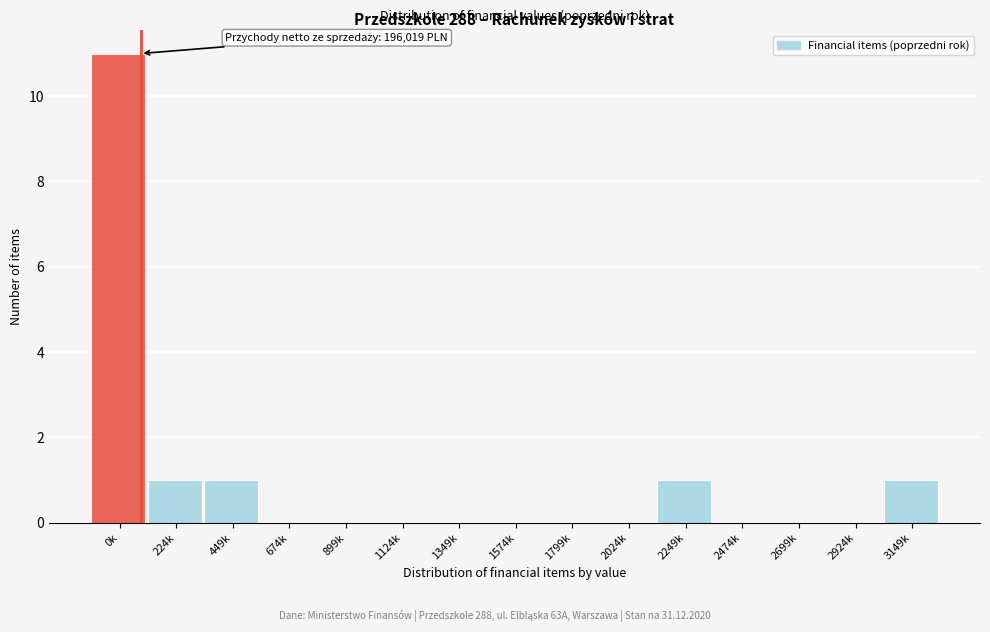

Reading left to right, transcribe all the data shown in this chart.

0k=11	224k=1	449k=1	674k=0	899k=0	1124k=0	1349k=0	1574k=0	1799k=0	2024k=0	2249k=1	2474k=0	2699k=0	2924k=0	3149k=1